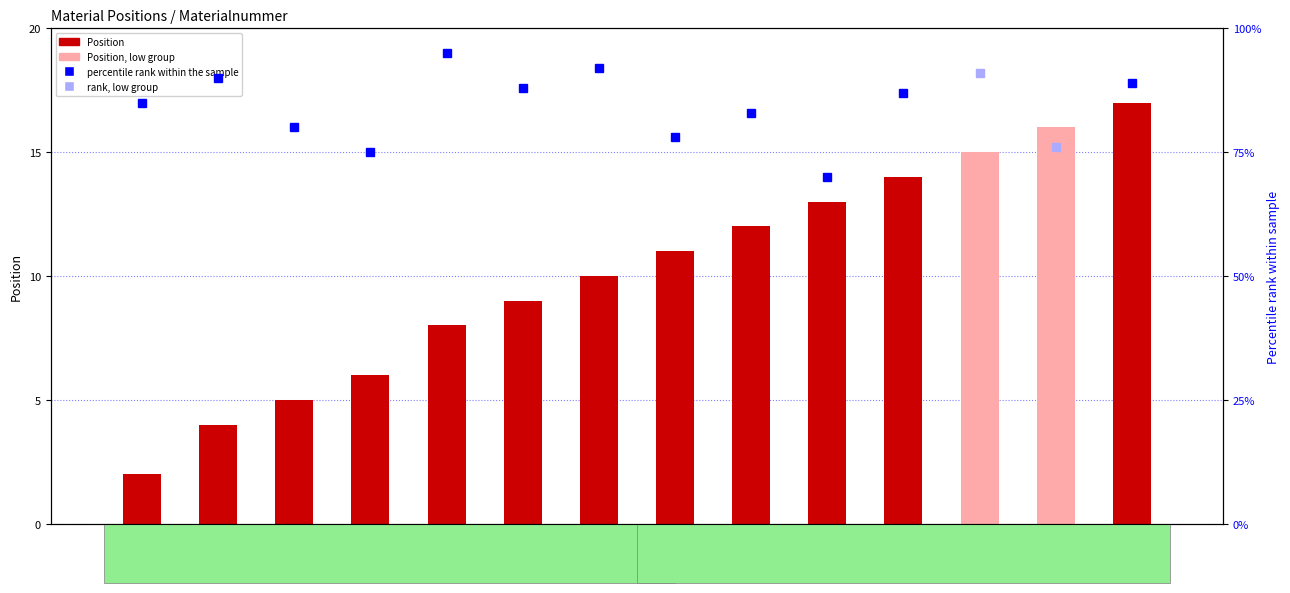

What is the label of the 12th bar from the left?

20001950